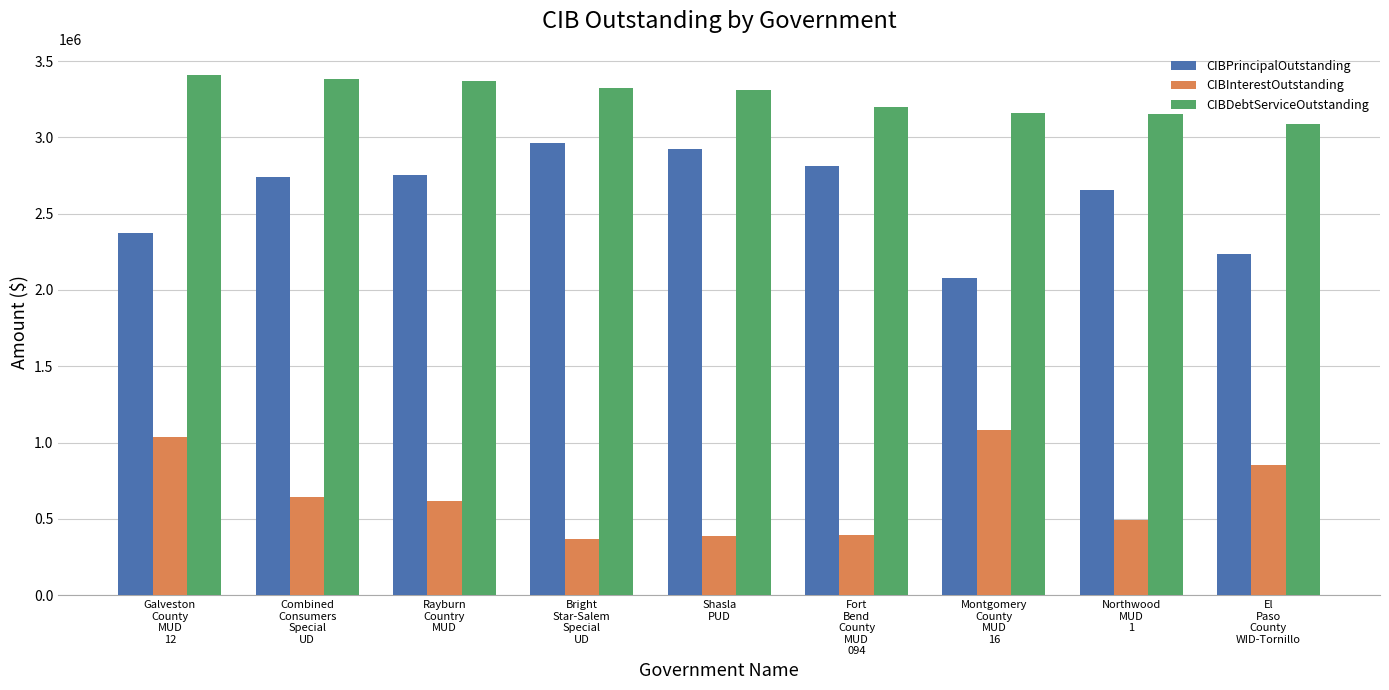

Which series has the widest spread of values?

CIBPrincipalOutstanding